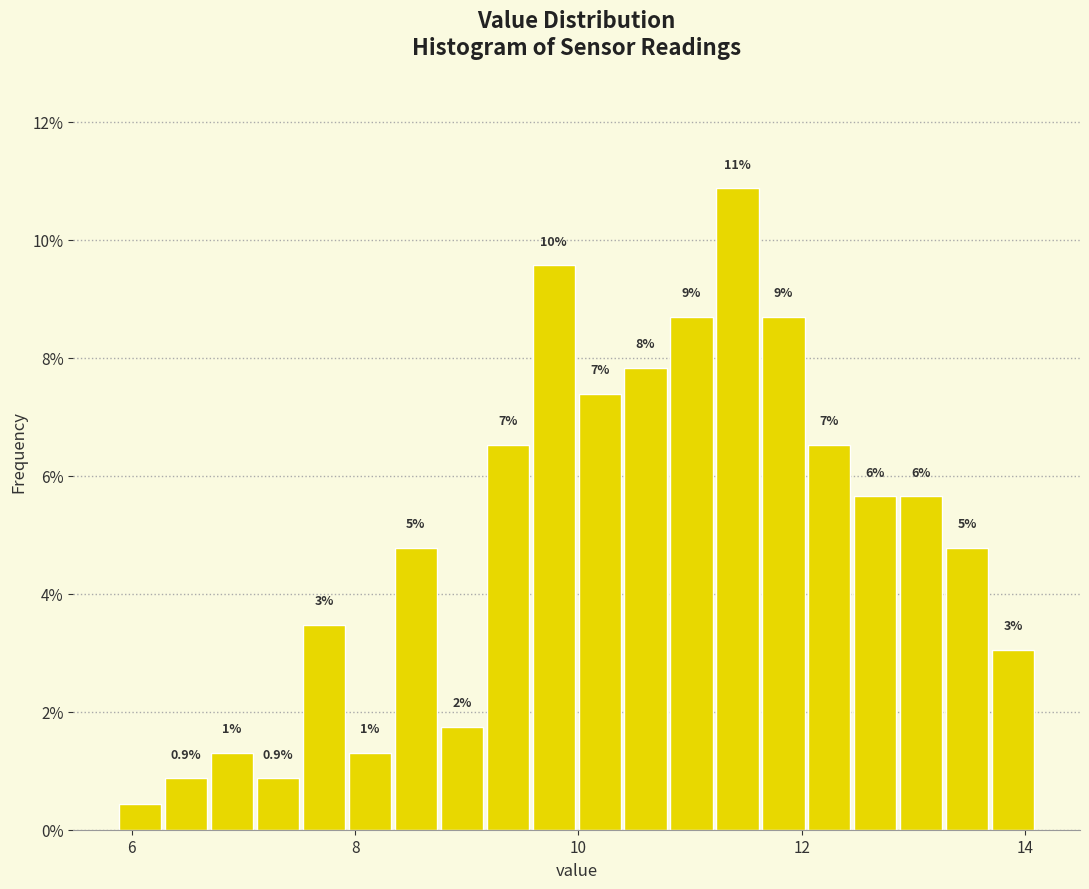

Read against the x-axis, roughly where is the centre of the tallest bar?

11.4